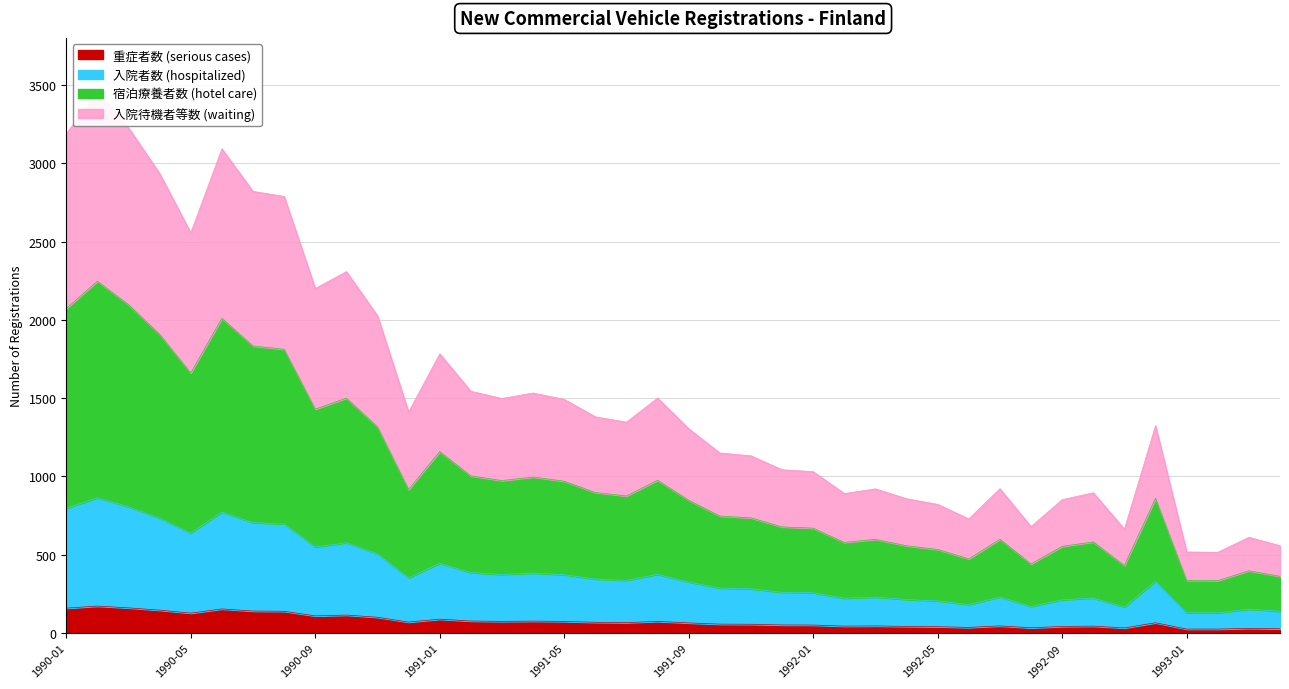

List the labels in order of value, largest first.

1990-02, 1990-03, 1990-01, 1990-06, 1990-04, 1990-07, 1990-08, 1990-05, 1990-10, 1990-09, 1990-11, 1991-01, 1991-02, 1991-04, 1991-08, 1991-03, 1991-05, 1990-12, 1991-06, 1991-07, 1992-12, 1991-09, 1991-10, 1991-11, 1991-12, 1992-01, 1992-07, 1992-03, 1992-10, 1992-02, 1992-04, 1992-09, 1992-05, 1992-06, 1992-08, 1992-11, 1993-03, 1993-04, 1993-01, 1993-02